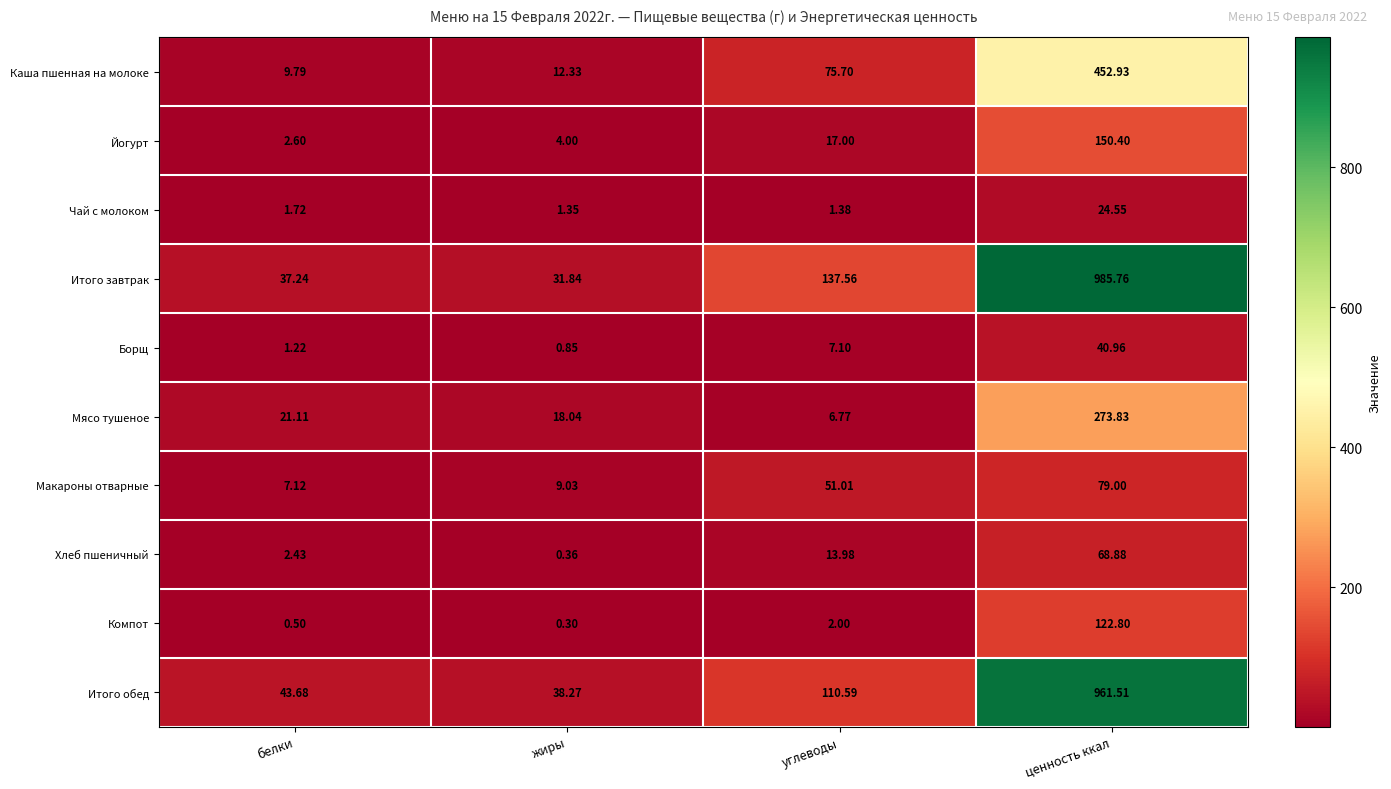

What is the spread (max minus min) of values at жиры?

38.0